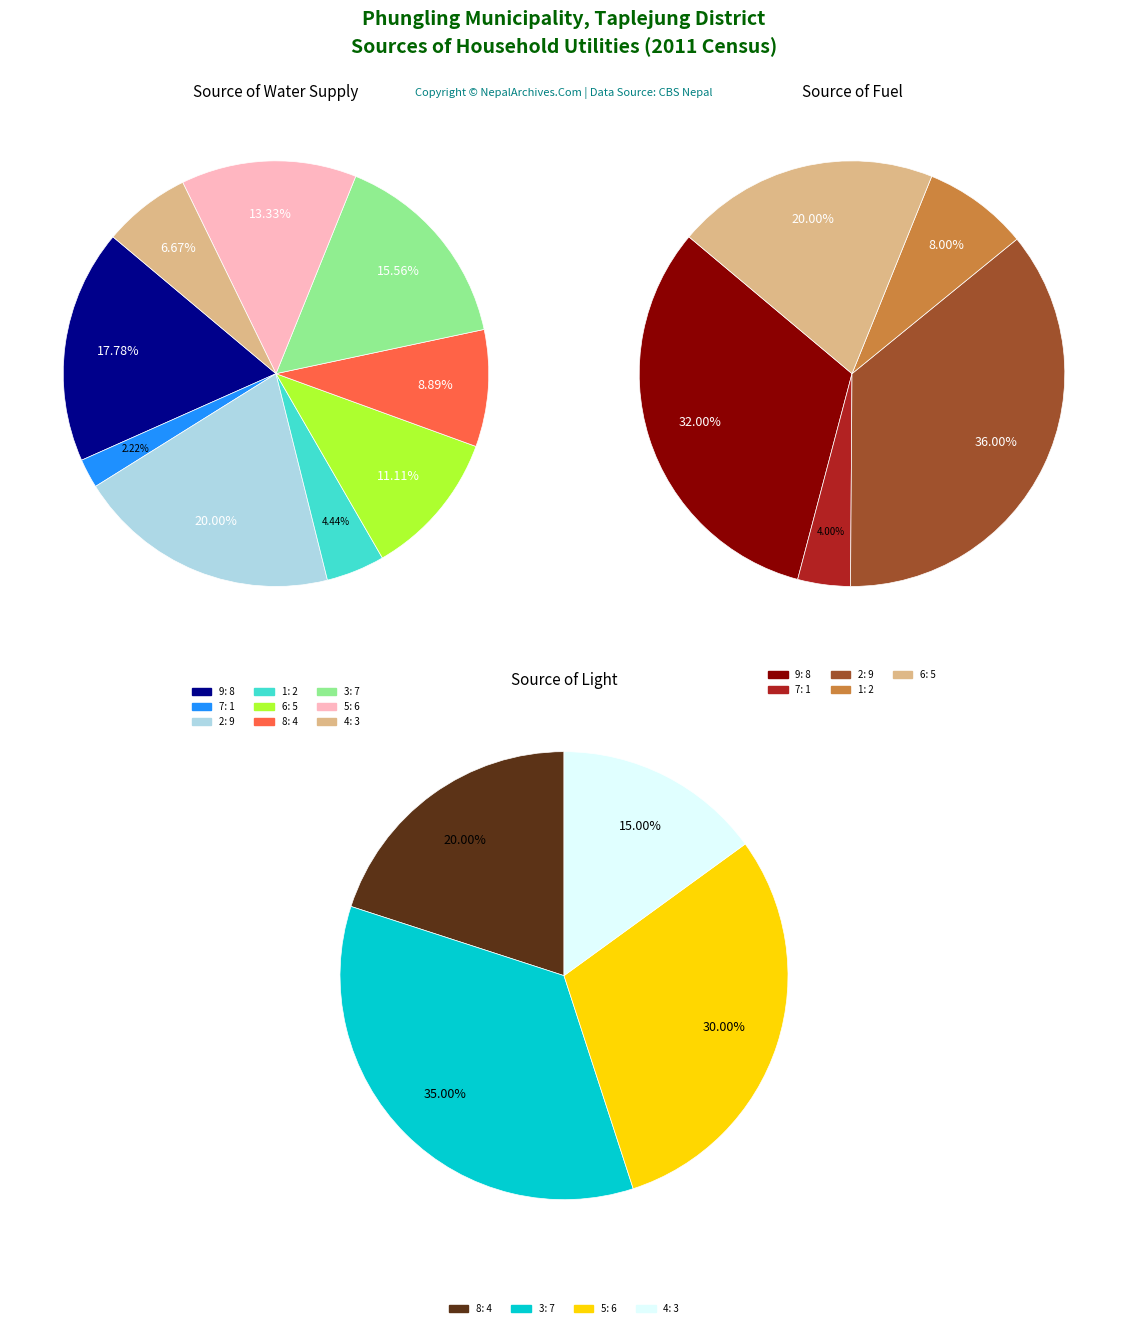

Which category has the smallest portion of the pie?

7